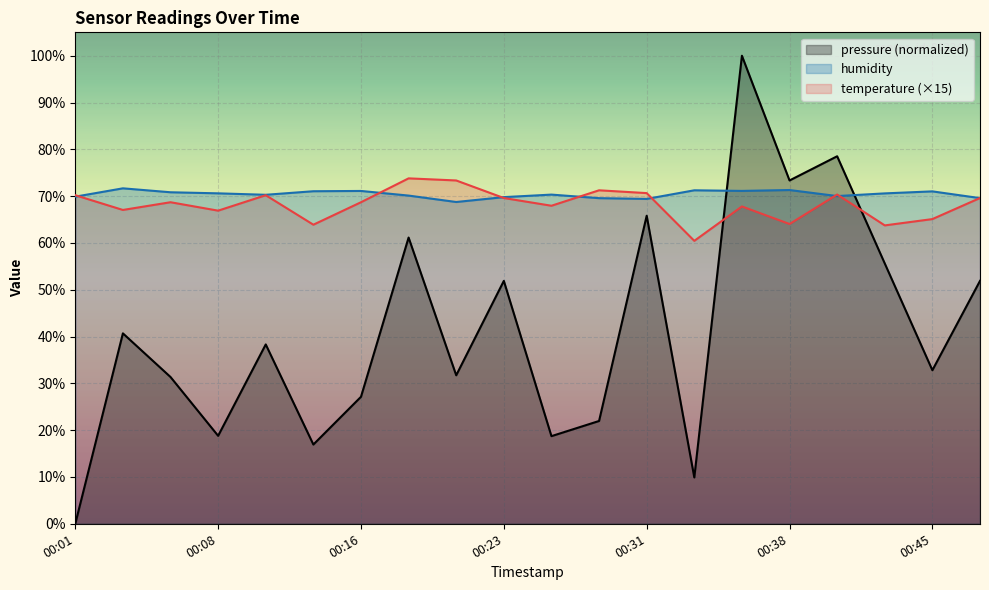

At which label is humidity closest to 70?

00:41